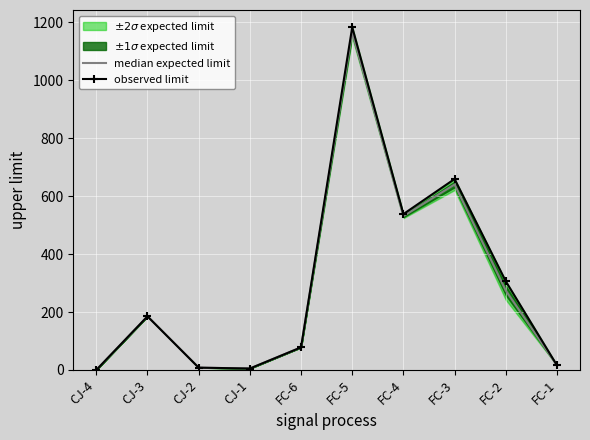

What is the label of the 10th point from the right?

CJ-4